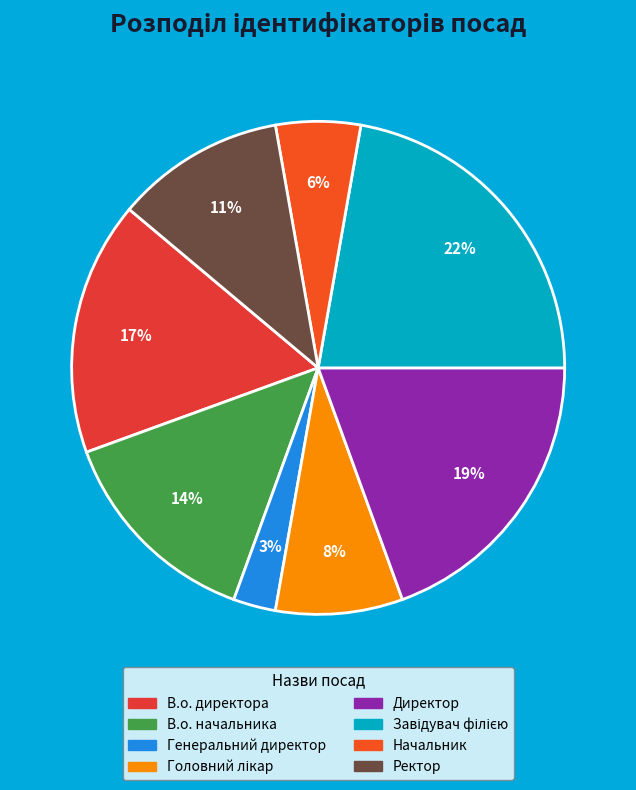

To the nearest percent, what is the average slice percentage?

12%